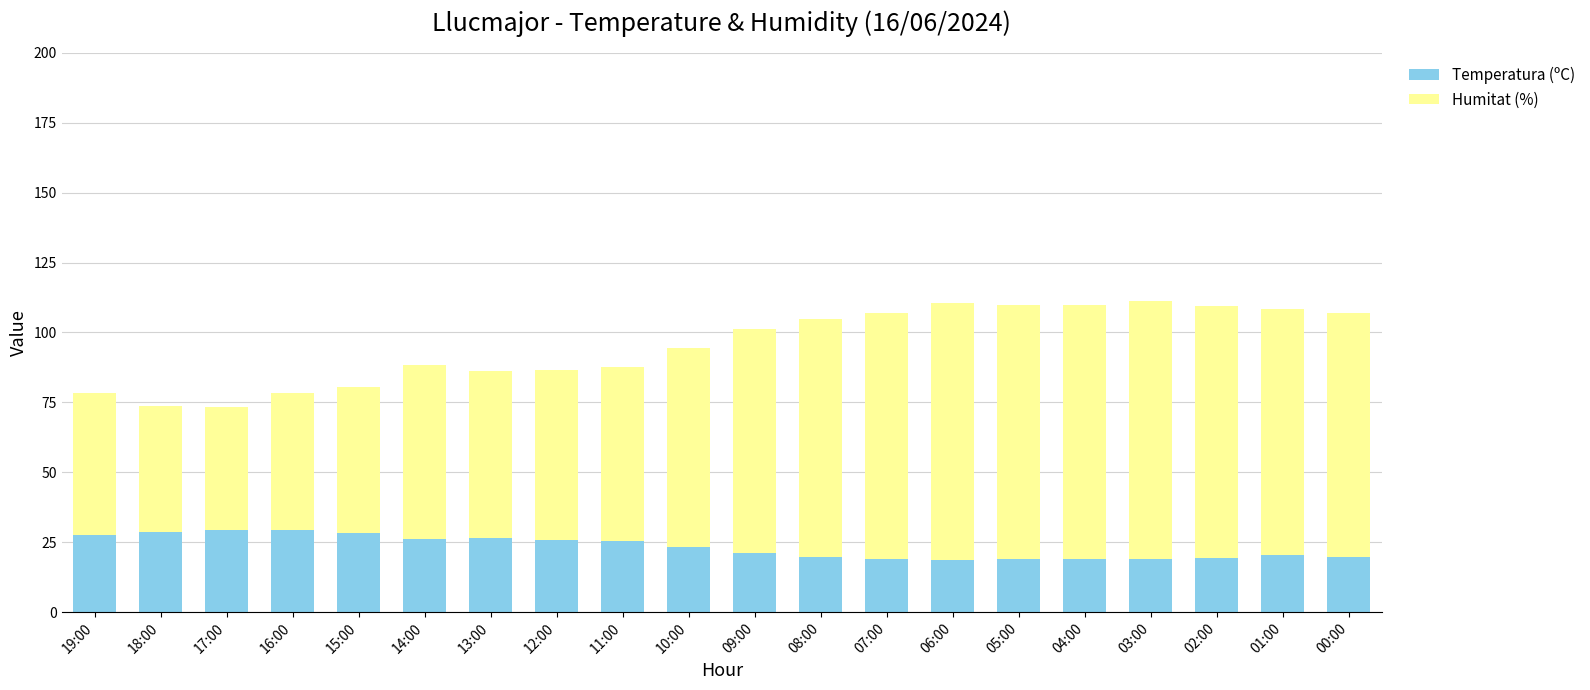

What is the total value across all series at 15:00?

80.4